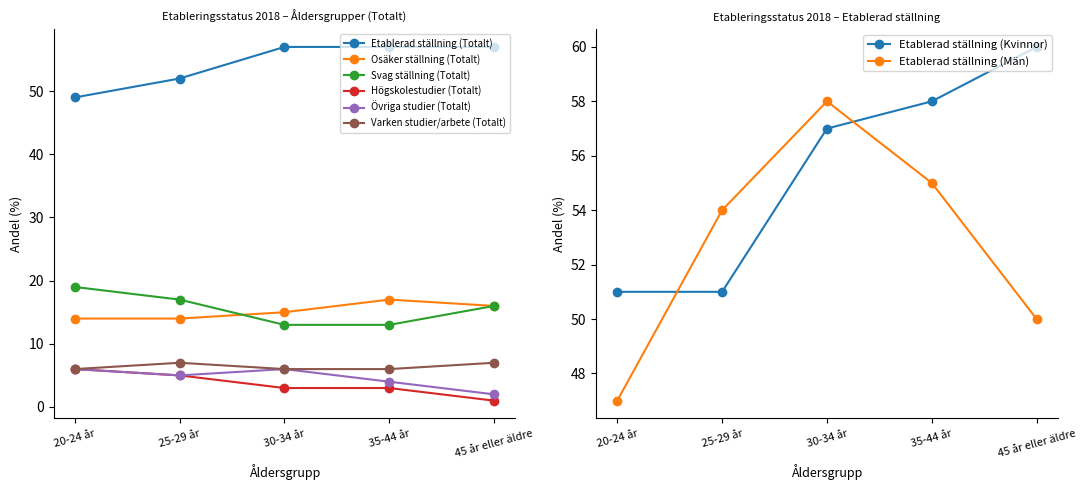

Reading right to left, extract all data points from this chart.

Etablerad ställning (Totalt): 57	57	57	52	49
Osäker ställning (Totalt): 16	17	15	14	14
Svag ställning (Totalt): 16	13	13	17	19
Högskolestudier (Totalt): 1	3	3	5	6
Övriga studier (Totalt): 2	4	6	5	6
Varken studier/arbete (Totalt): 7	6	6	7	6